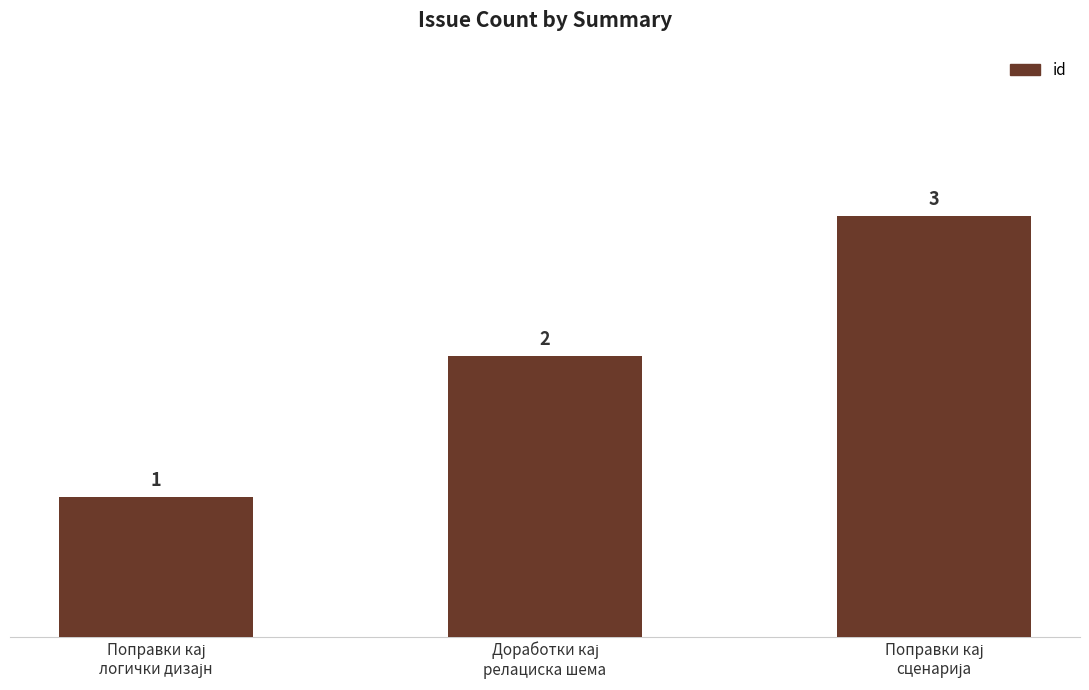

Are the bars grouped side by side (vs. stacked)?

No